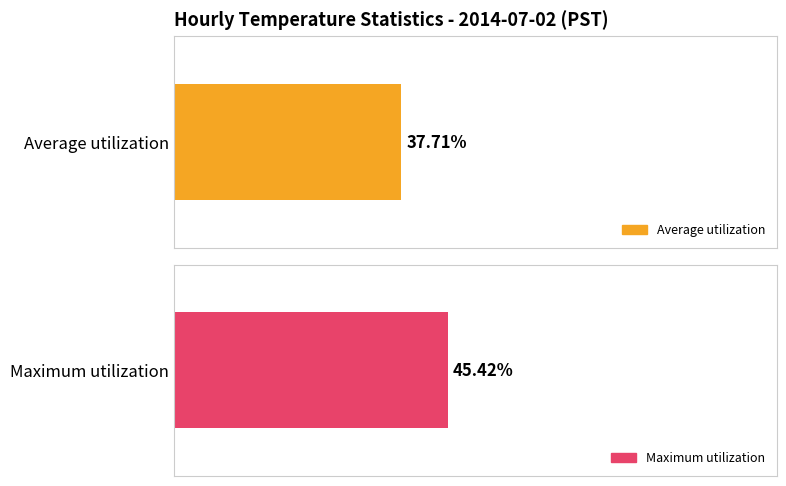

Does the chart contain any negative values?

No